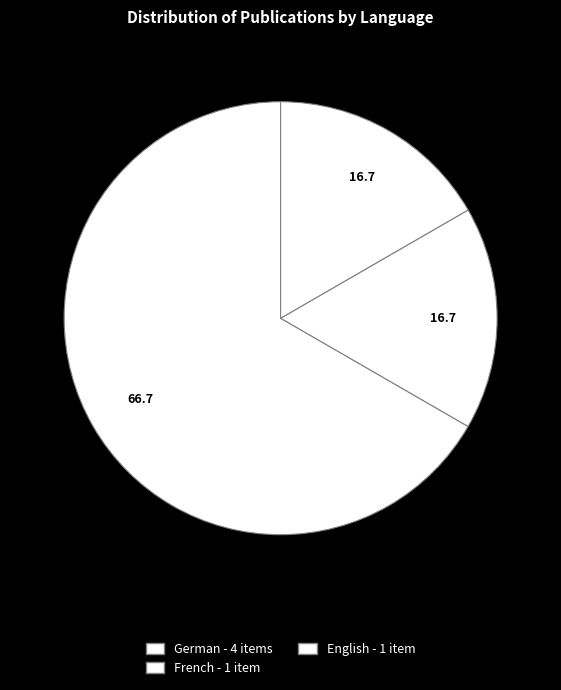

Count the number of slices in the pie.

3